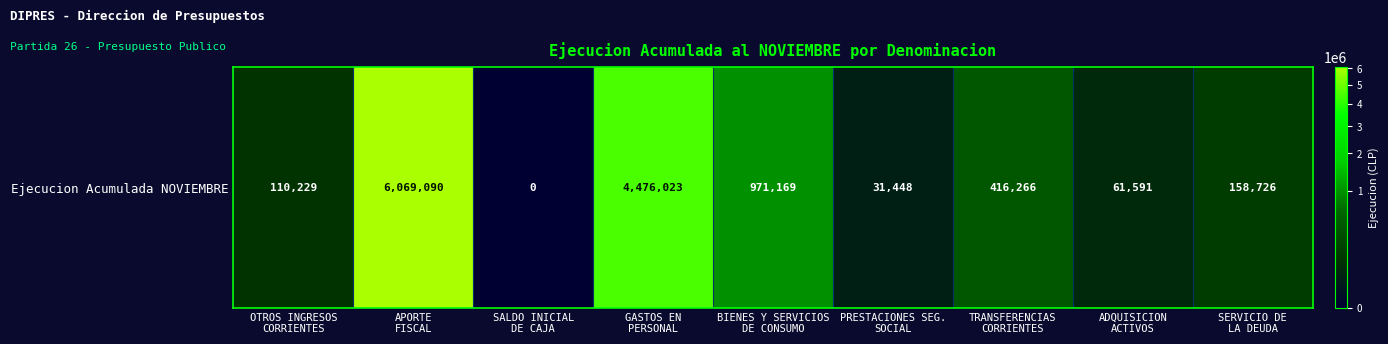

How many distinct data groups are displayed?

1